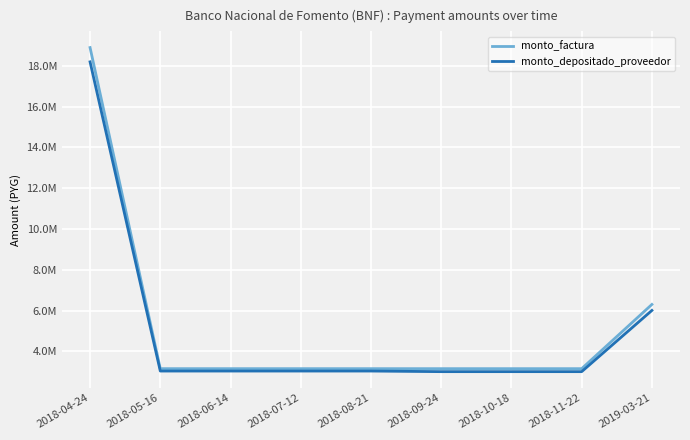

Which series changed the most between 2018-08-21 and 2018-10-18?

monto_depositado_proveedor